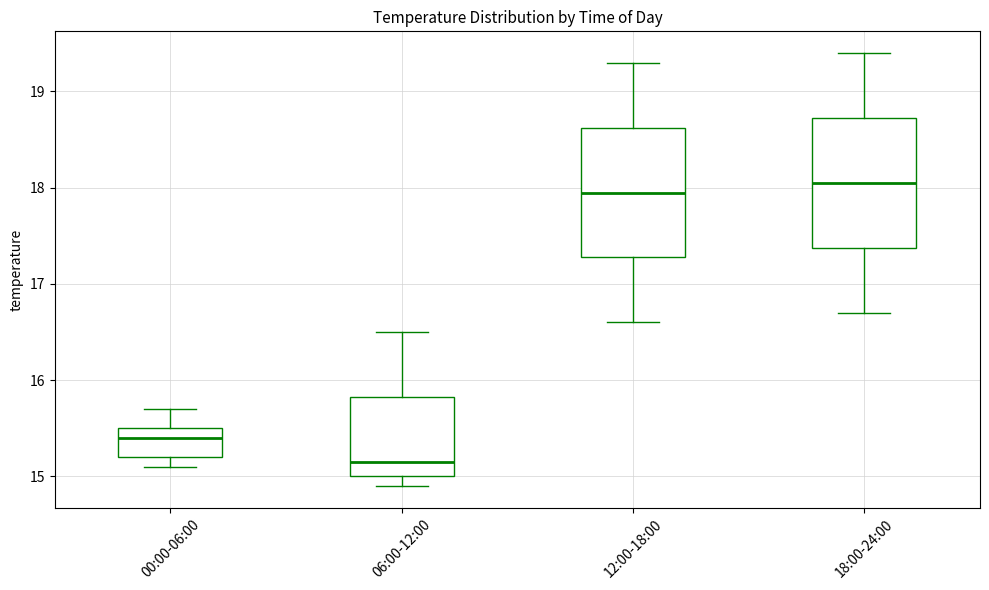

Which box's median line is the lowest?

06:00-12:00